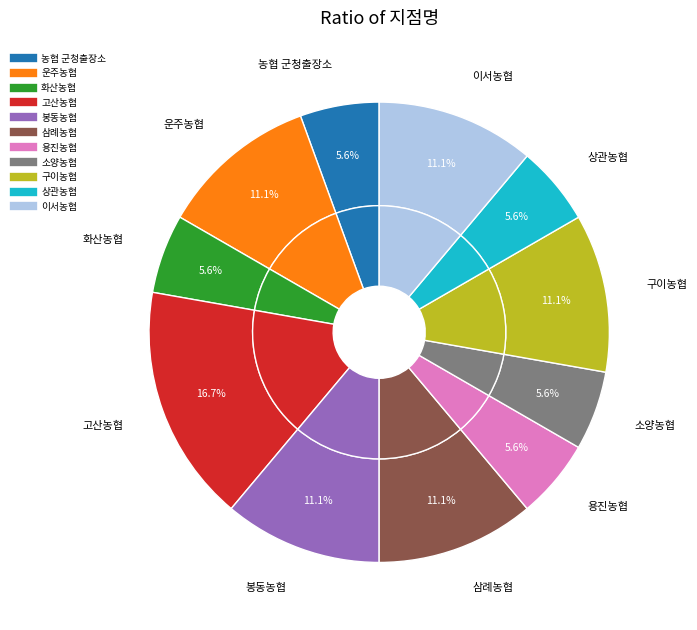

What is the ratio of the value at 고산농협 to the value at 삼례농협?

1.5